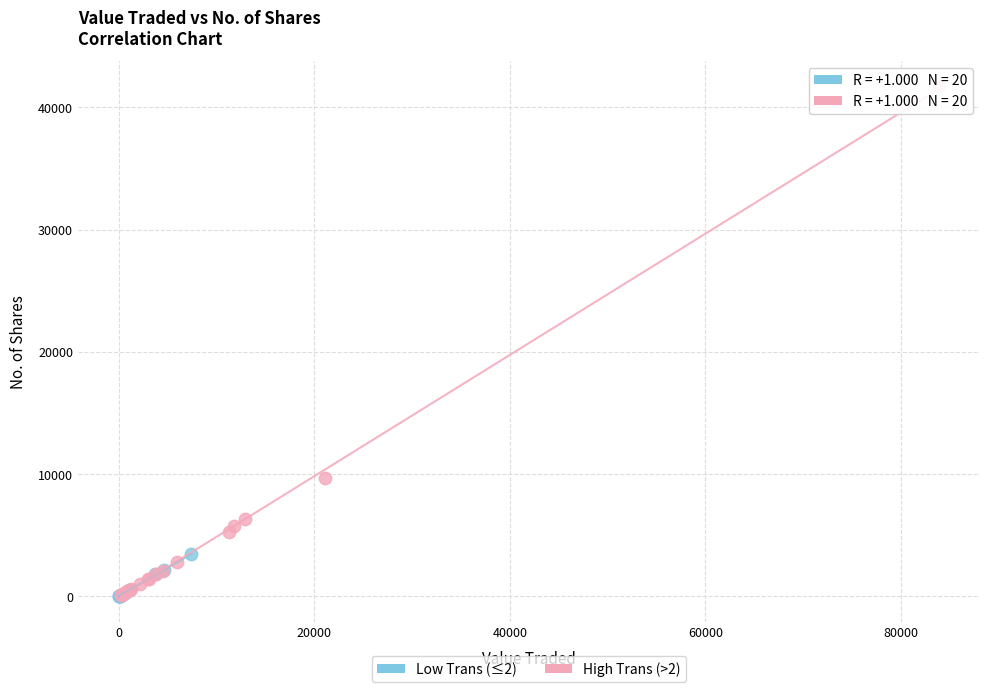

Which series reaches the maximum Y coordinate?

High Trans (>2)